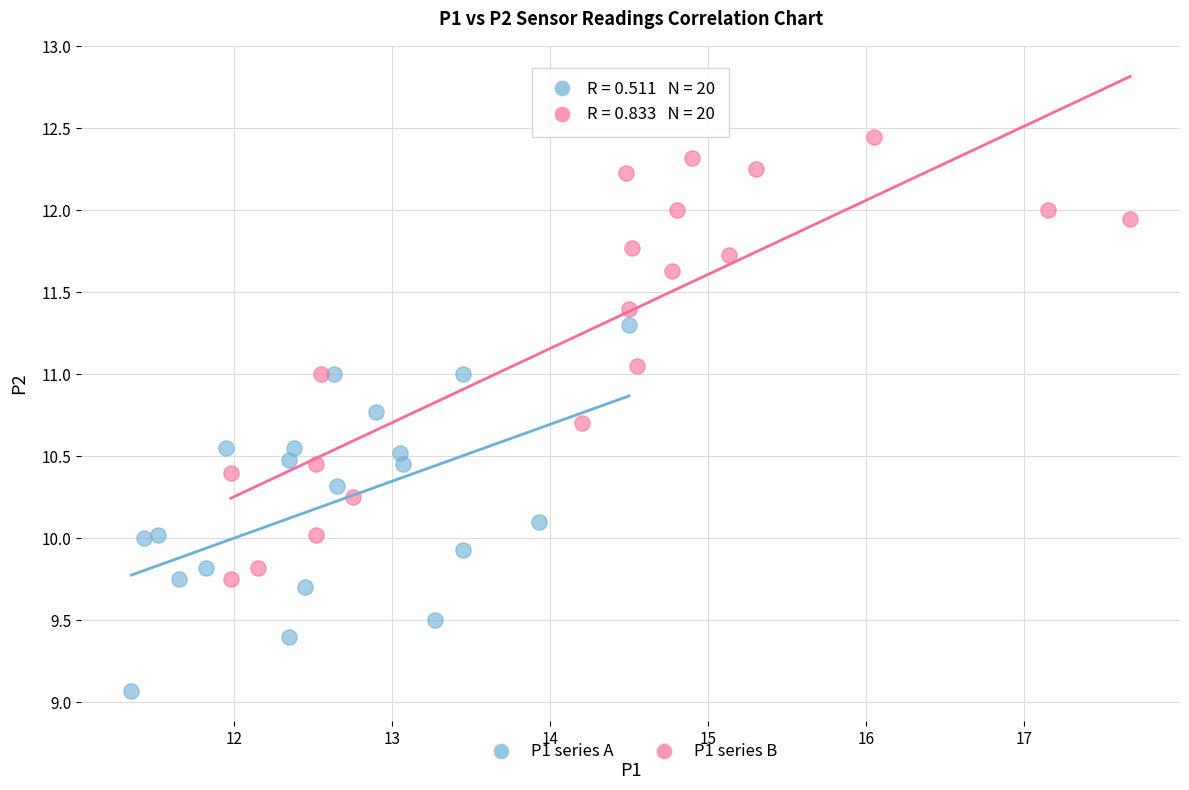

Which series contains the highest Y value?

P1 series B